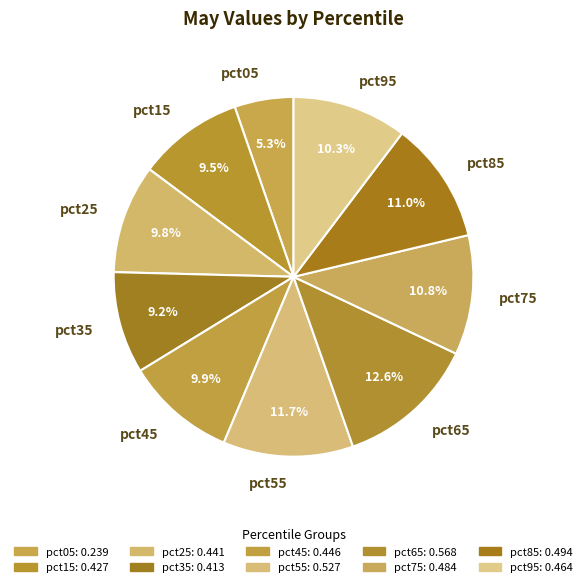

To the nearest percent, what is the difference between the pct15 and pct05 slice percentages?

4%